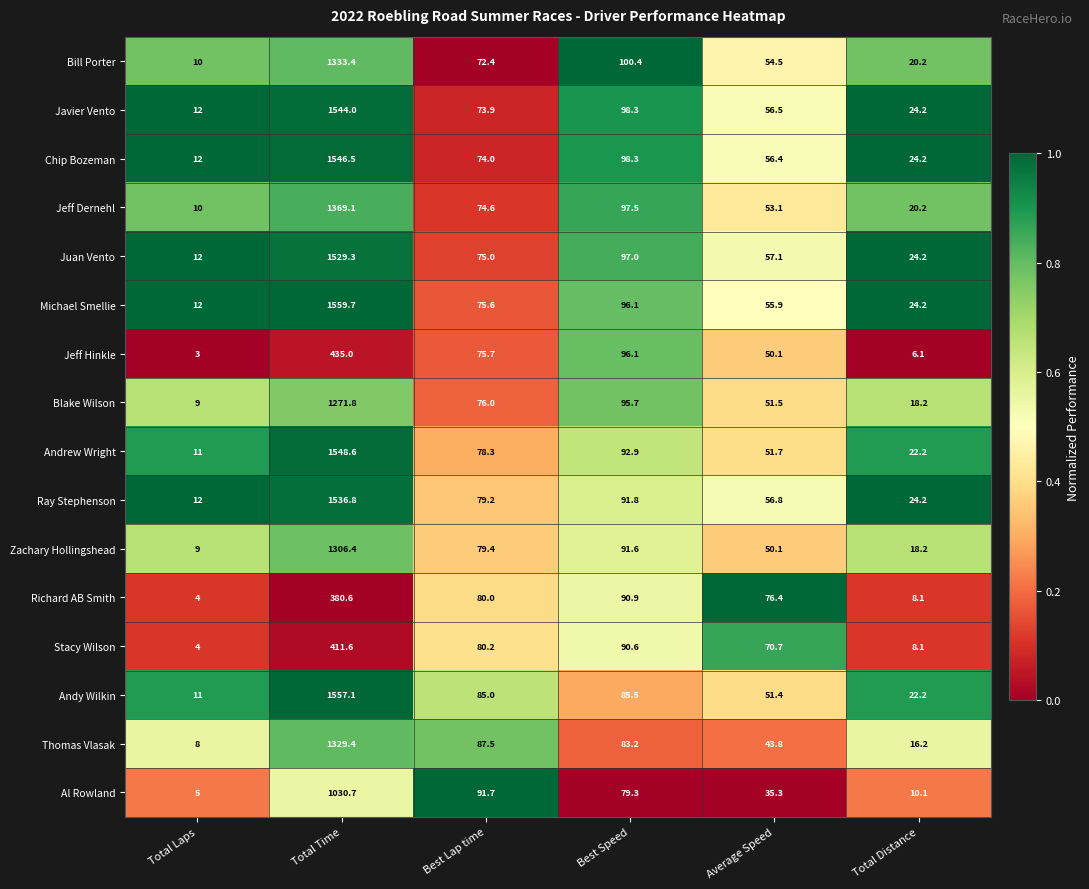

Count the number of categories in the chart.

6